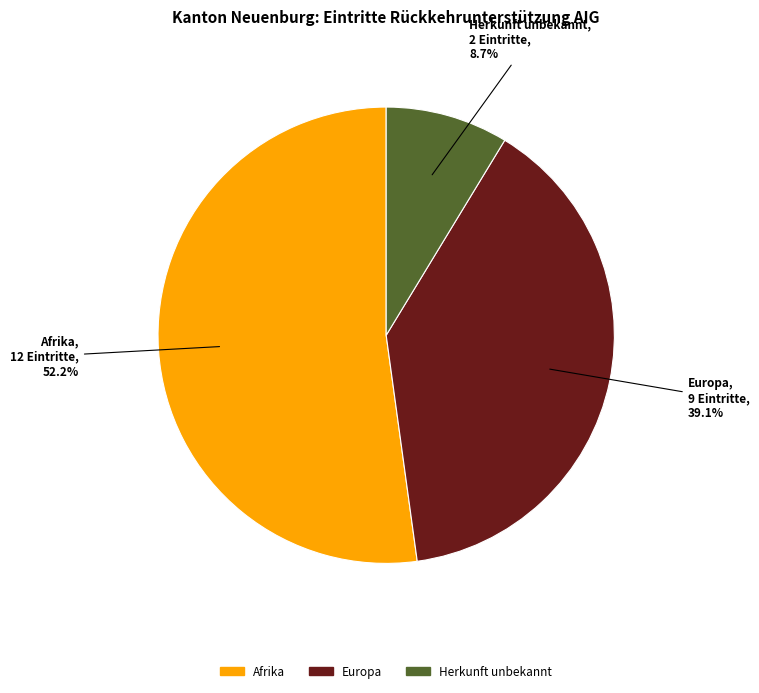

Is there any slice that represents more than half of the pie?

Yes